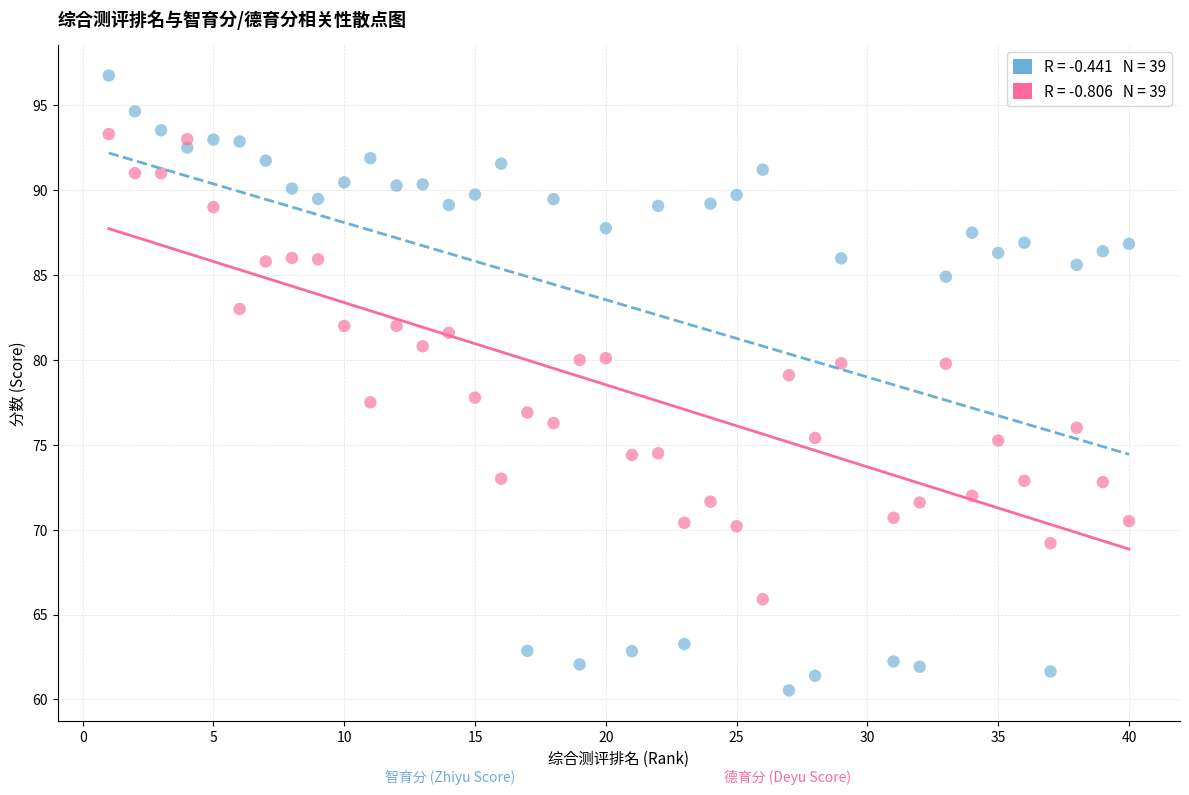

Across all data points, what is the range of Y values (max minus min)?

36.2